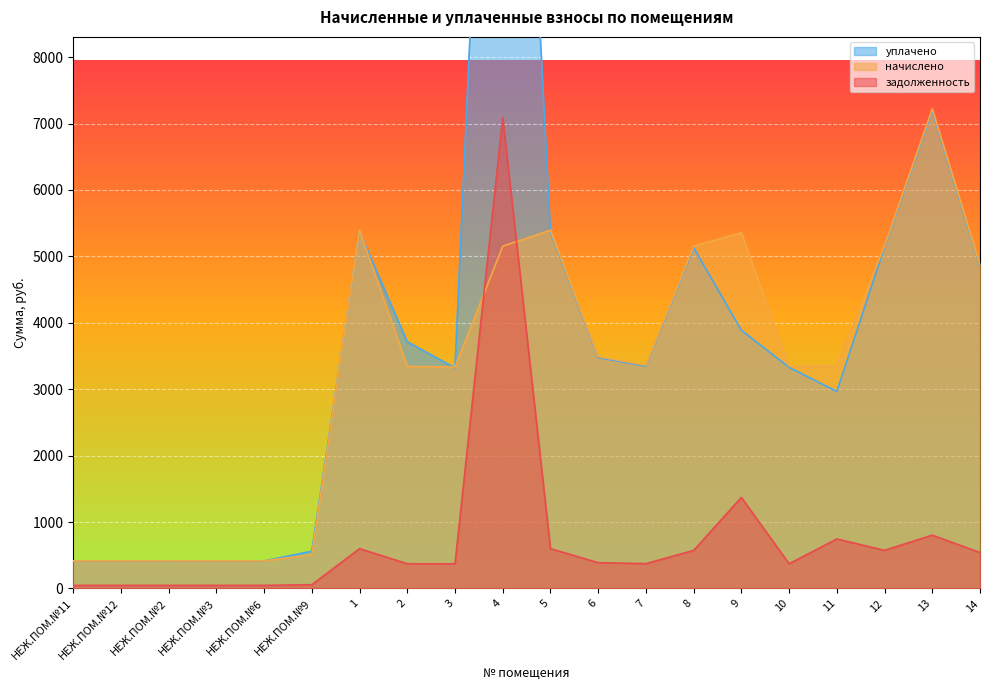

Reading left to right, list all the values displayed in this chart.

задолженность: 46.2	46.2	46.2	46.2	46.2	56.4	599.2	371.4	370.4	7088.3	599.2	387.8	373.5	572.5	1370.2	371.4	744.9	573.5	802.3	540.7
начислено: 415.5	415.5	415.5	415.5	415.5	507.9	5392.6	3342.7	3333.5	5152.6	5392.6	3490.5	3361.1	5152.6	5355.7	3342.7	3352.0	5161.8	7221.0	4866.3
уплачено: 413.8	413.8	412.8	413.8	413.8	560.0	5369.9	3714.1	3319.4	19233.3	5369.9	3475.7	3346.9	5130.8	3887.8	3328.6	2965.4	5140.0	7190.5	4845.8